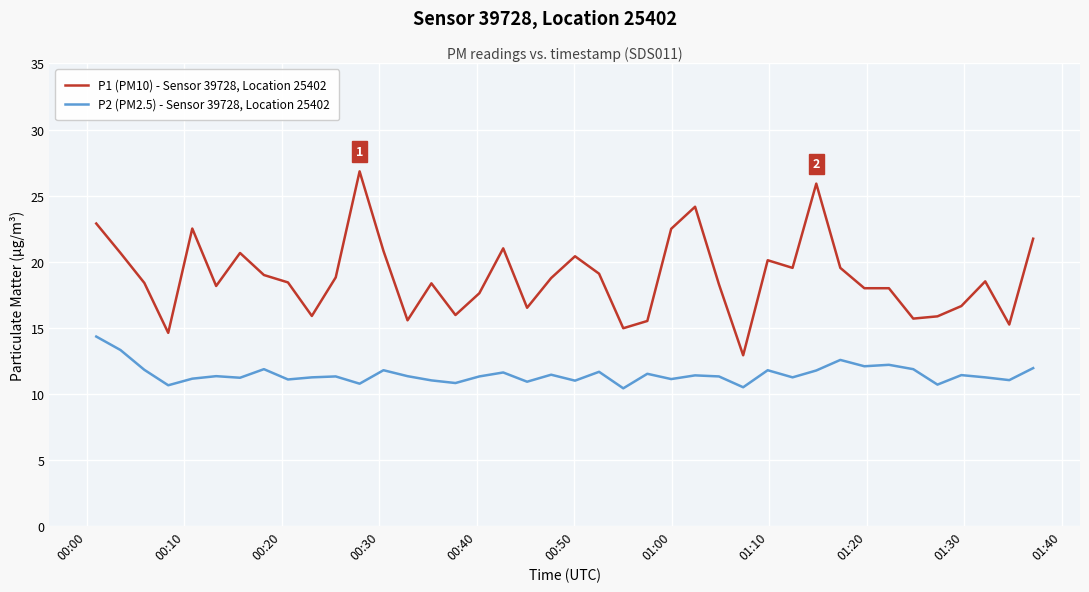

Which series has the largest total across all categories?

P1 (PM10) - Sensor 39728, Location 25402